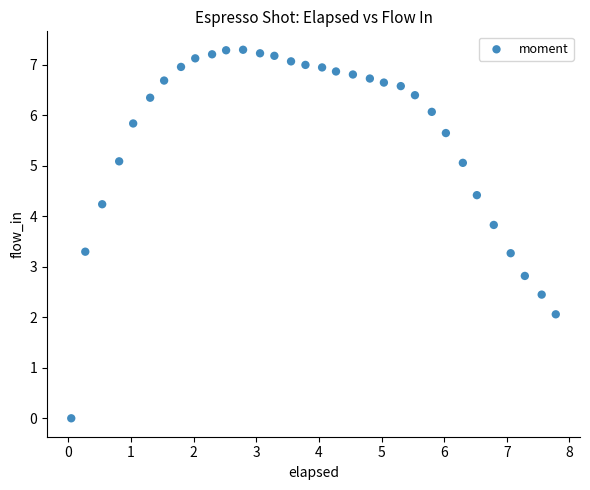

What Y value in the scatter plot is closest to 3?

2.8